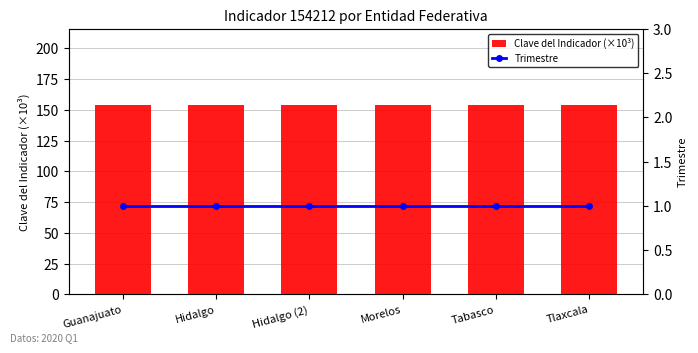

The Clave del Indicador (×10³) series shows 88.8 at Hidalgo. True or false?

False